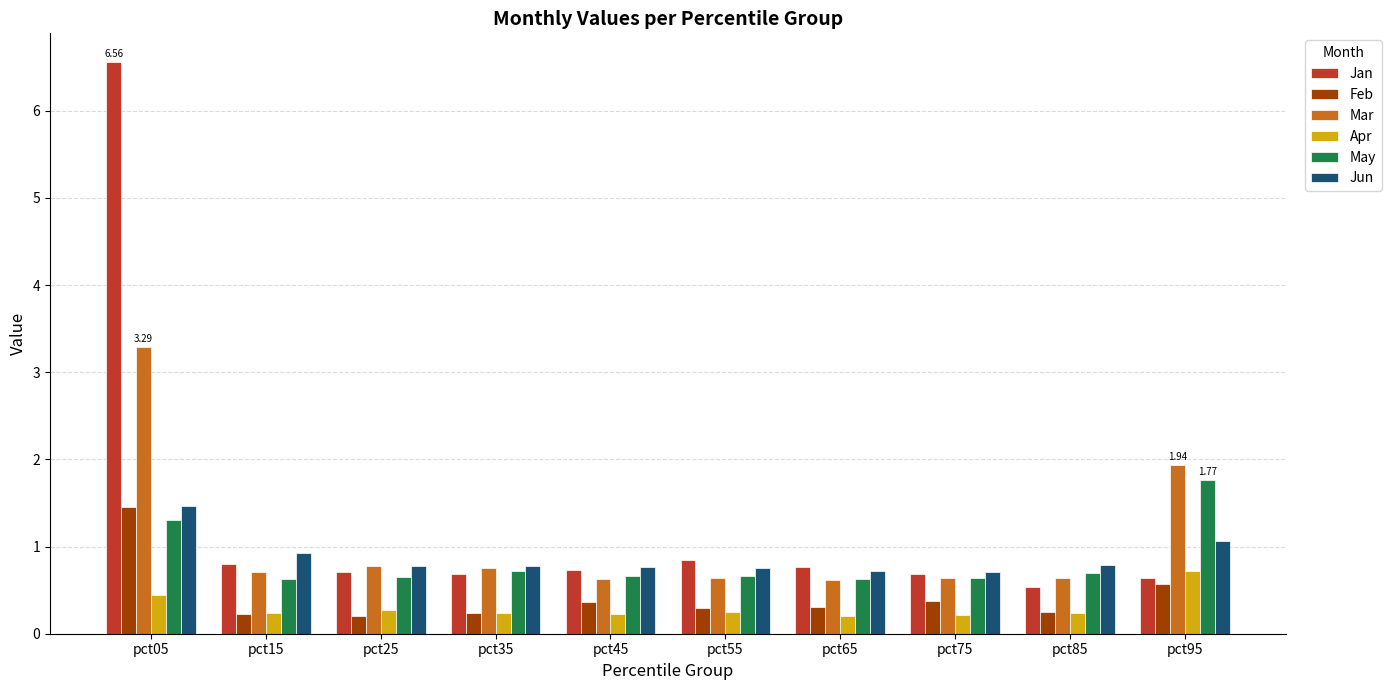

At which category does the chart reach its peak across all series?

pct05